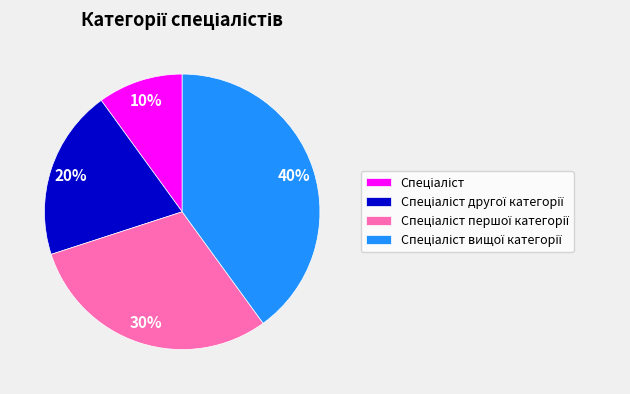

How many slices are in this pie chart?

4